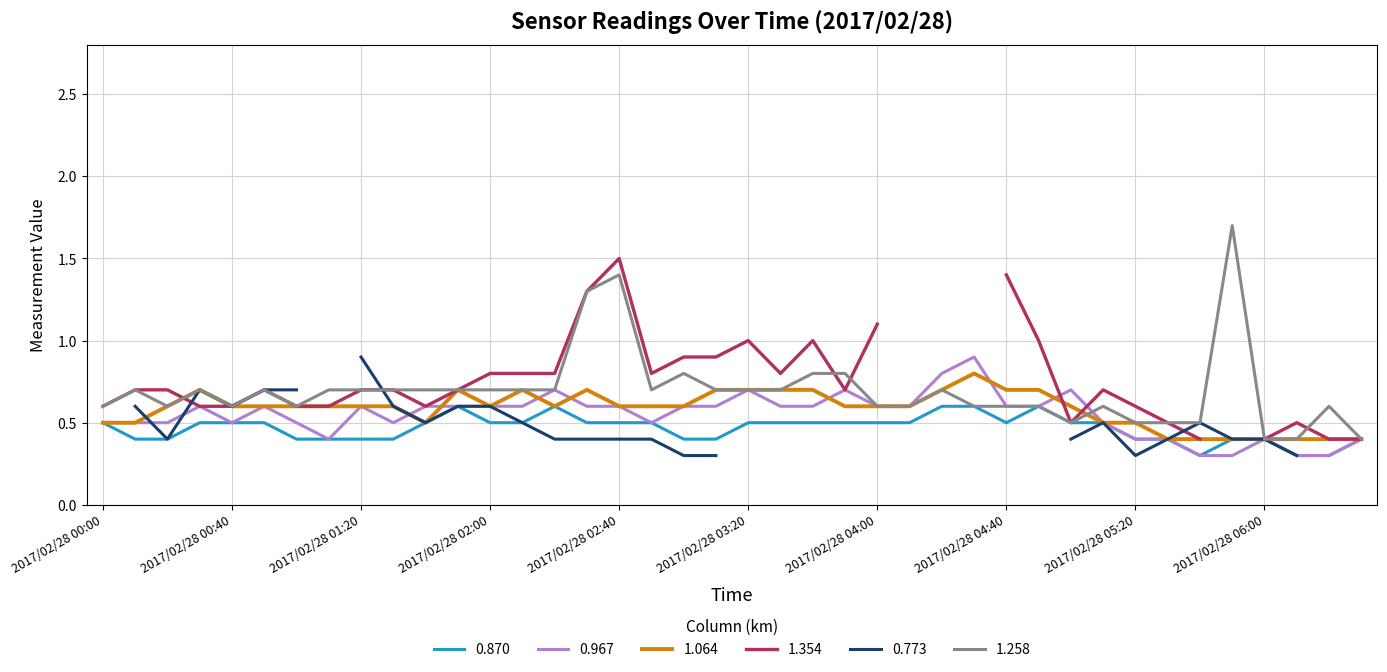

How many interior local valleys does the 0.870 series have?

2